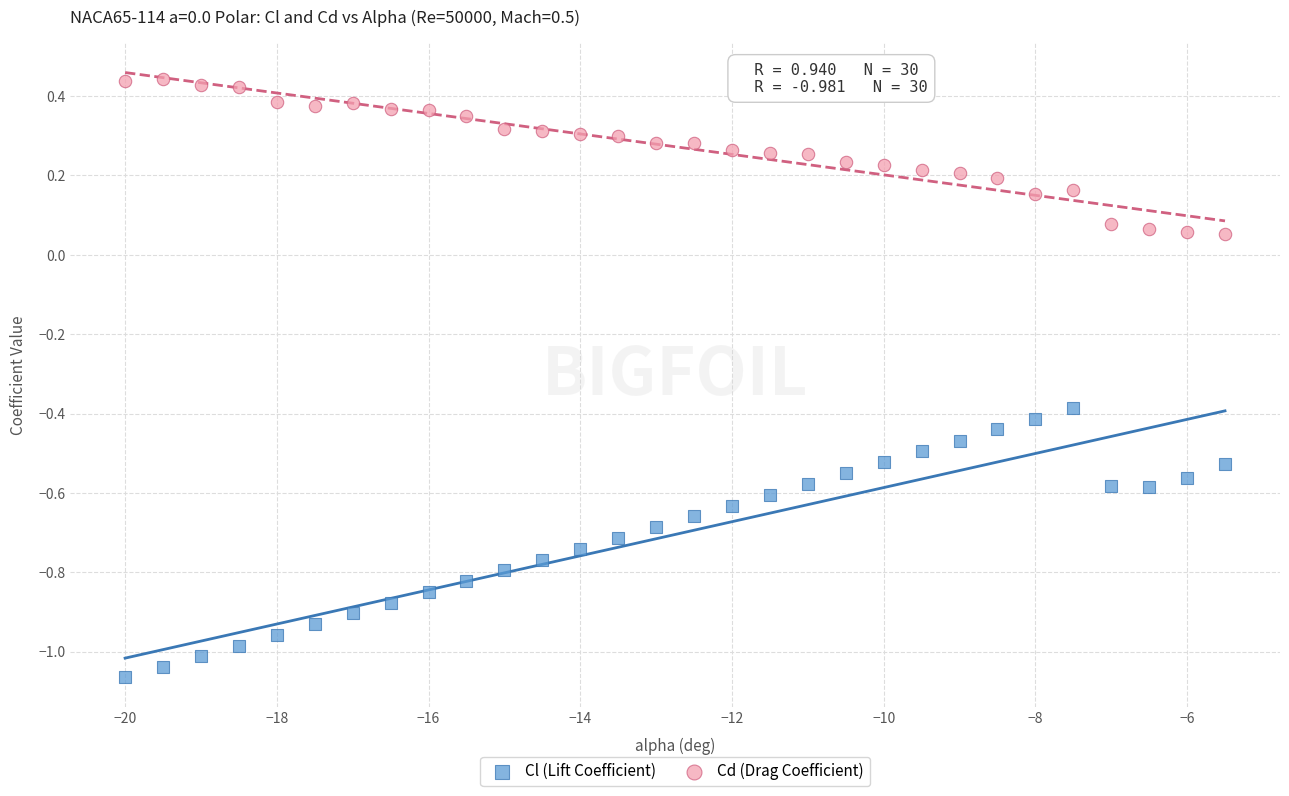

Across all data points, what is the range of Y values (max minus min)?

1.5